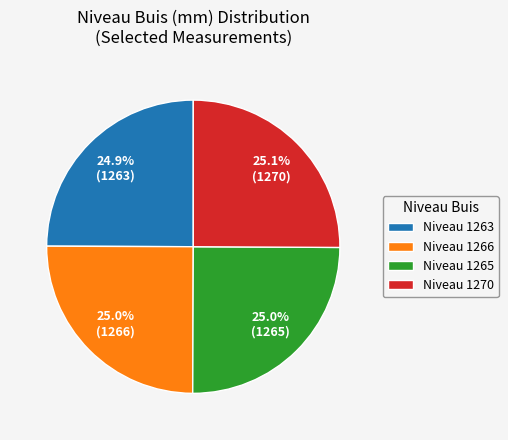

Is there any slice that represents more than half of the pie?

No